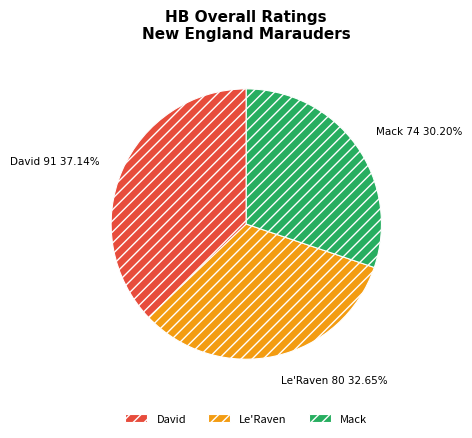

What portion of the pie excludes Mack?

69.8%